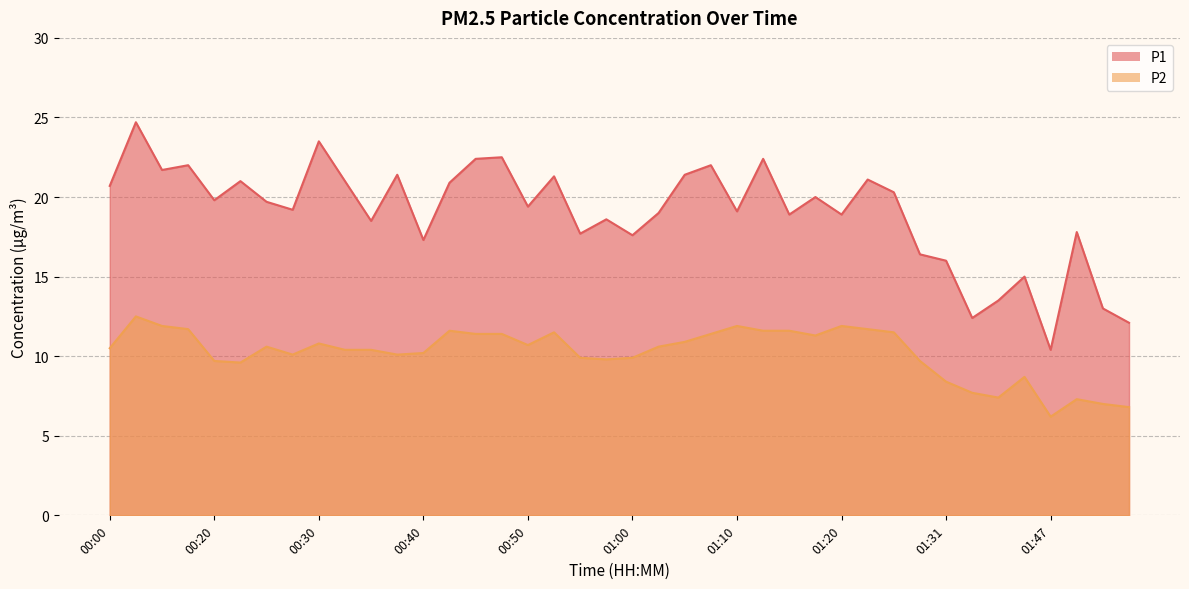

List the labels in order of P1 value, largest first.

00:03, 00:30, 00:47, 00:45, 01:12, 00:18, 01:07, 00:06, 00:37, 01:05, 00:52, 01:23, 00:23, 00:33, 00:42, 00:00, 01:26, 01:18, 00:20, 00:25, 00:50, 00:28, 01:10, 01:02, 01:15, 01:20, 00:57, 00:35, 01:49, 00:55, 01:00, 00:40, 01:28, 01:31, 01:41, 01:39, 01:52, 01:33, 01:55, 01:47